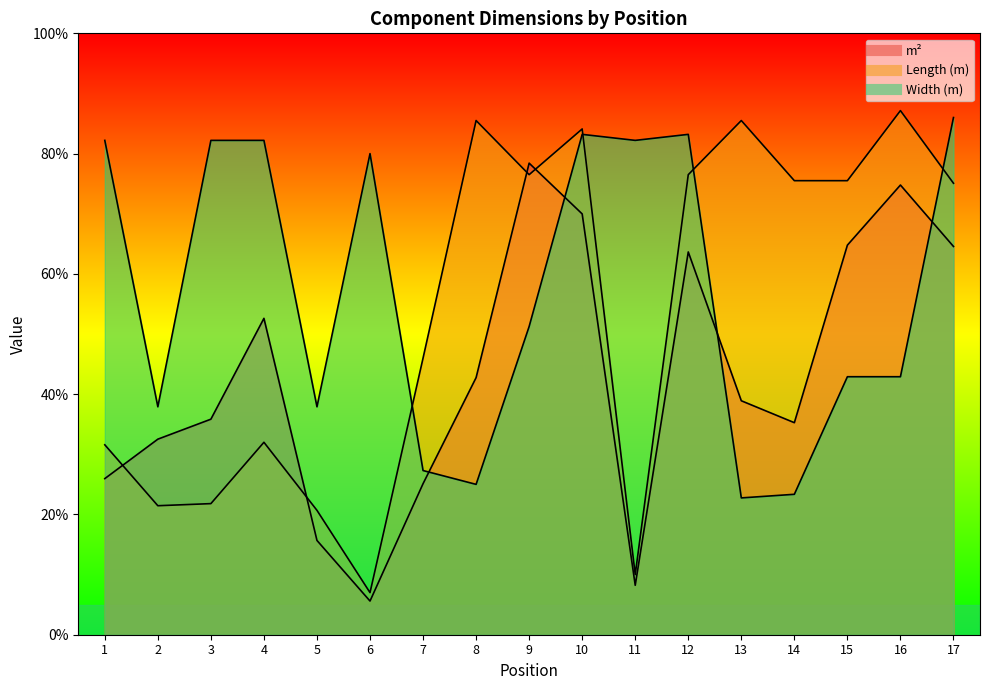

Is it true that m² equals 0.4 at 14?

True